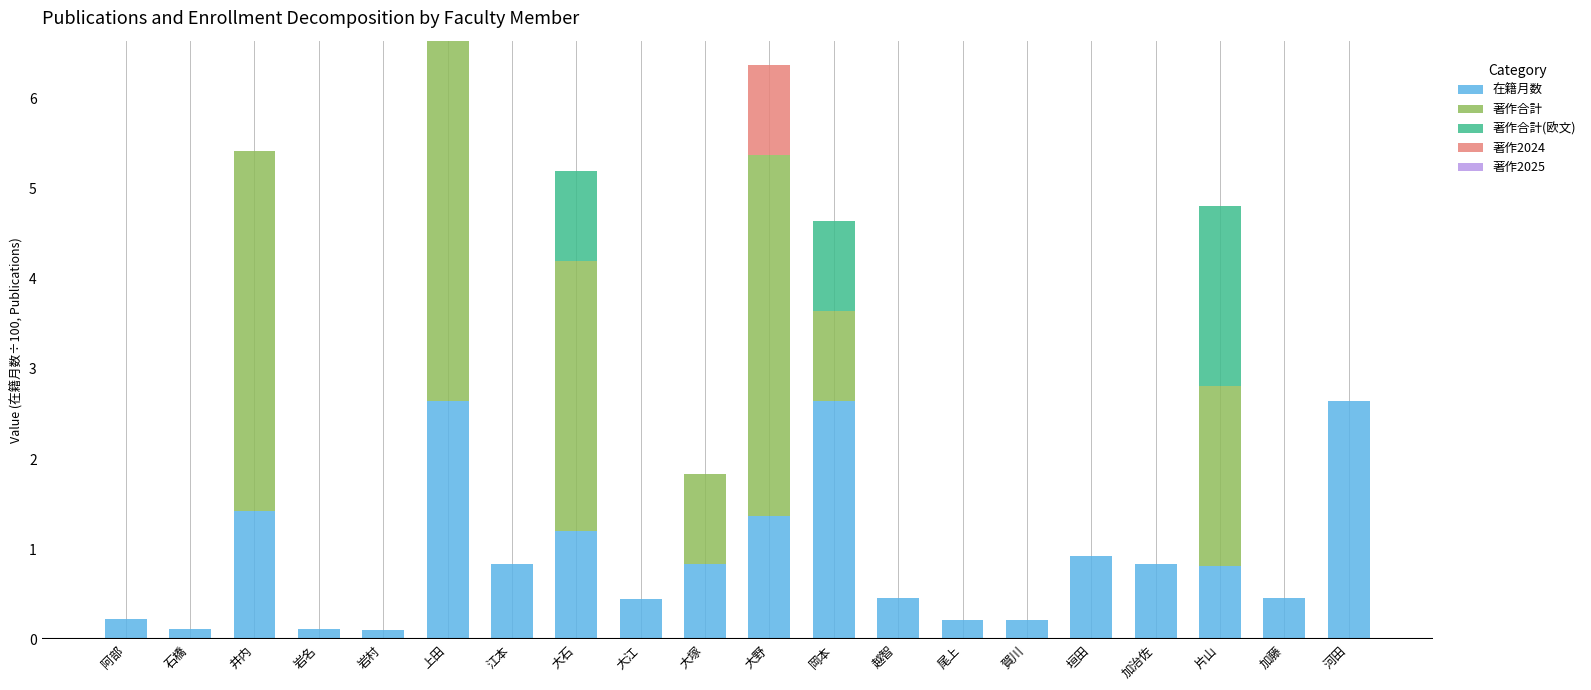

What is the total value across all series at 岡本?

4.6